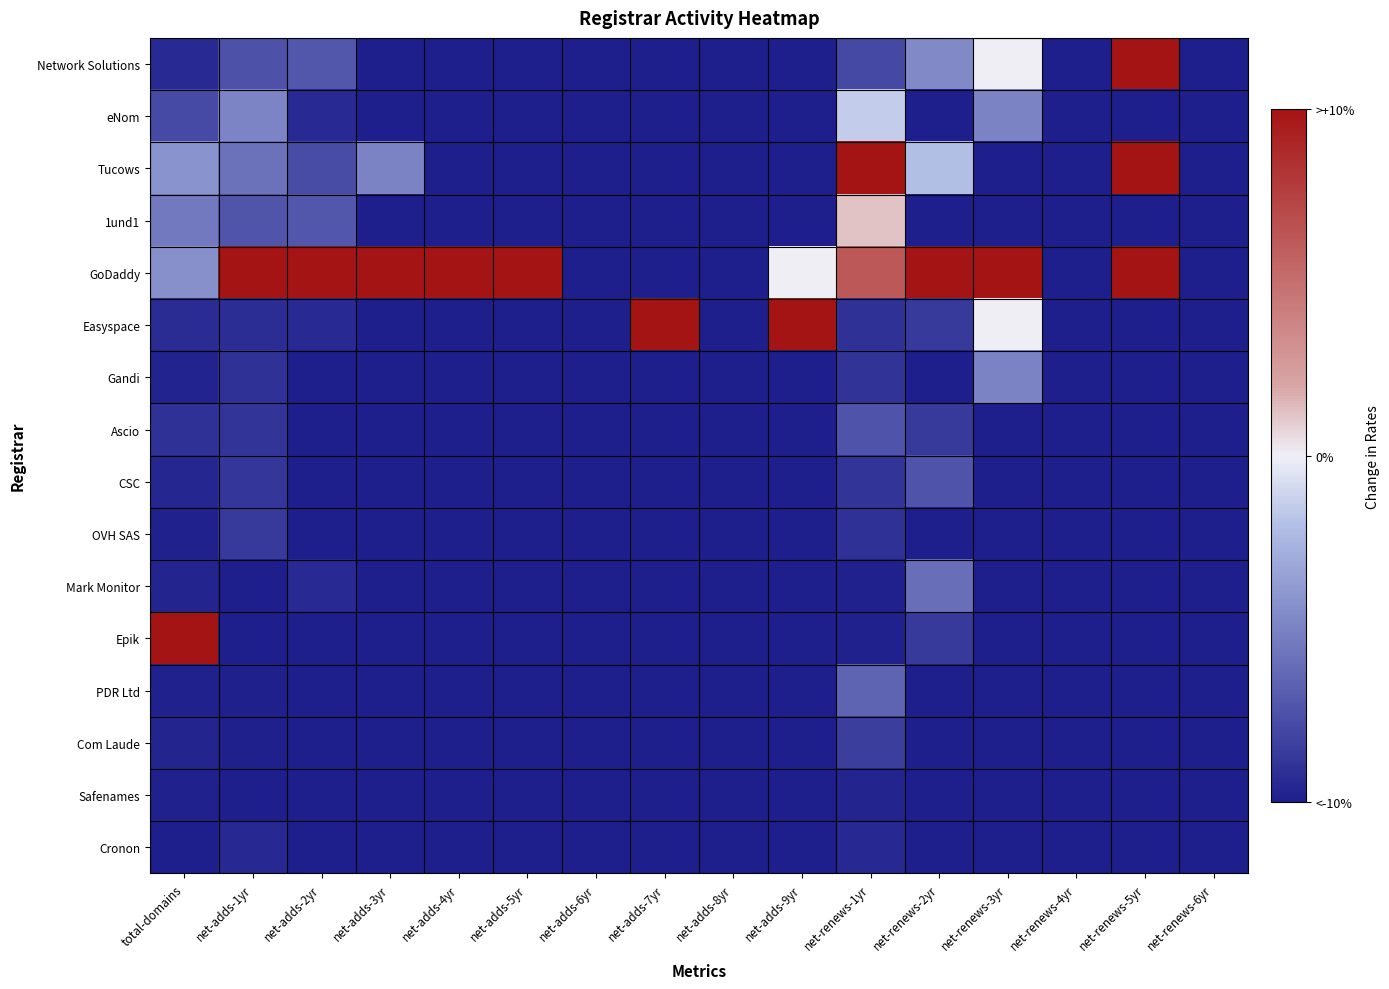

Rank the series by their maximum value, from lowest to highest.

Safenames, Cronon, OVH SAS, Com Laude, CSC, Ascio, PDR Ltd, Mark Monitor, Gandi, eNom, 1und1, Network Solutions, Tucows, GoDaddy, Easyspace, Epik